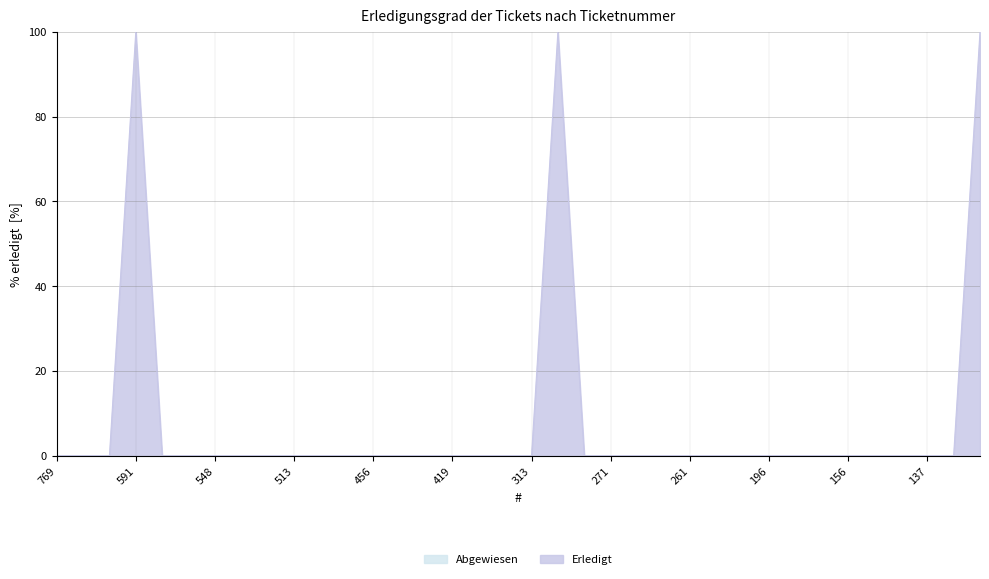

What is the difference between the maximum and second lowest values?

100